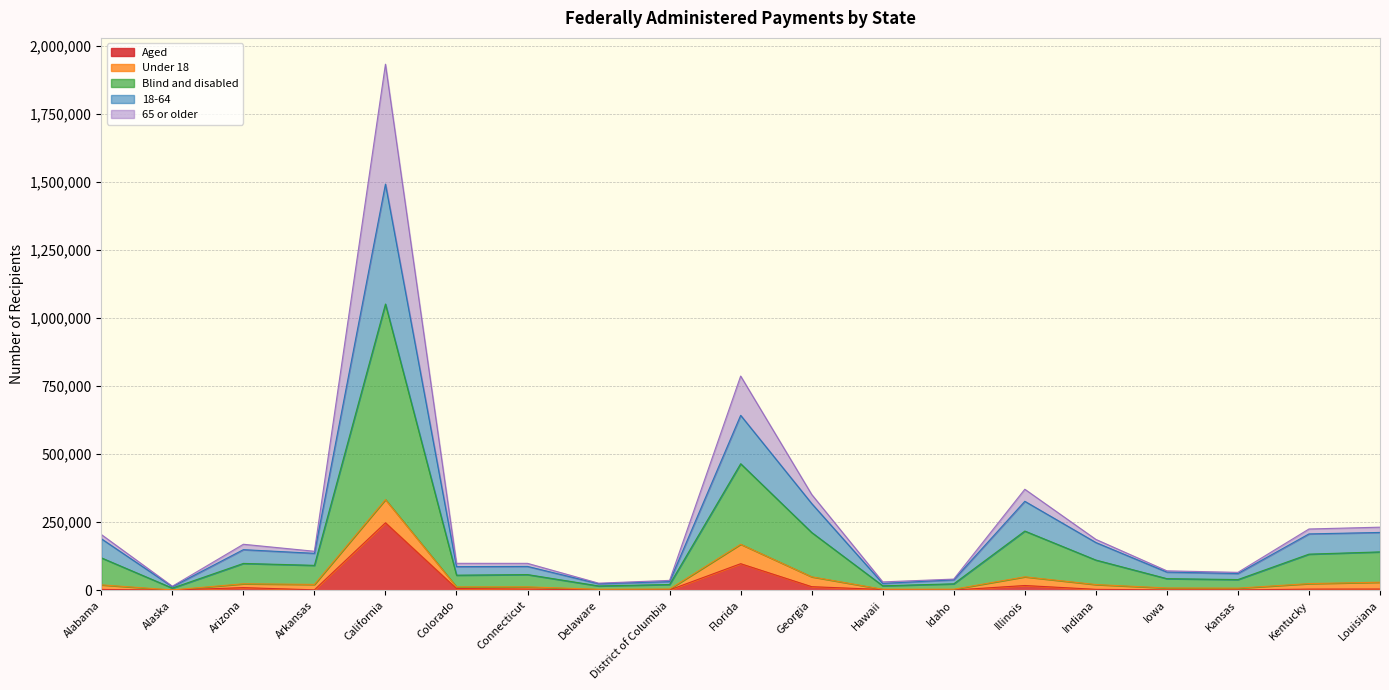

Is the value of Aged at Louisiana greater than the value of 18-64 at Illinois?

No